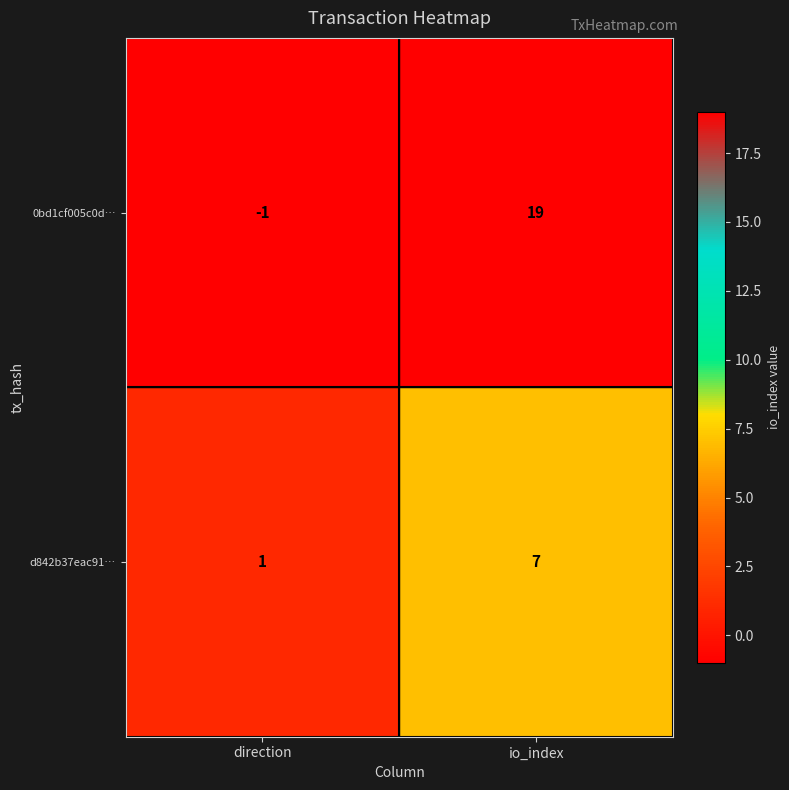

How many values in 0bd1cf005c0d… are below zero?

1